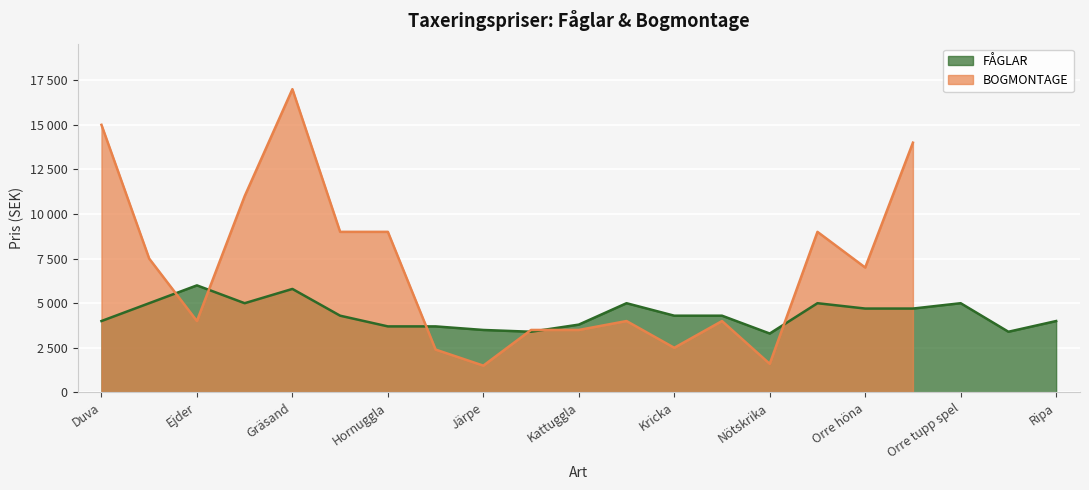

Reading left to right, extract all data points from this chart.

4000	5000	6000	5000	5800	4300	3700	3700	3500	3400	3800	5000	4300	4300	3300	5000	4700	4700	5000	3400	4000